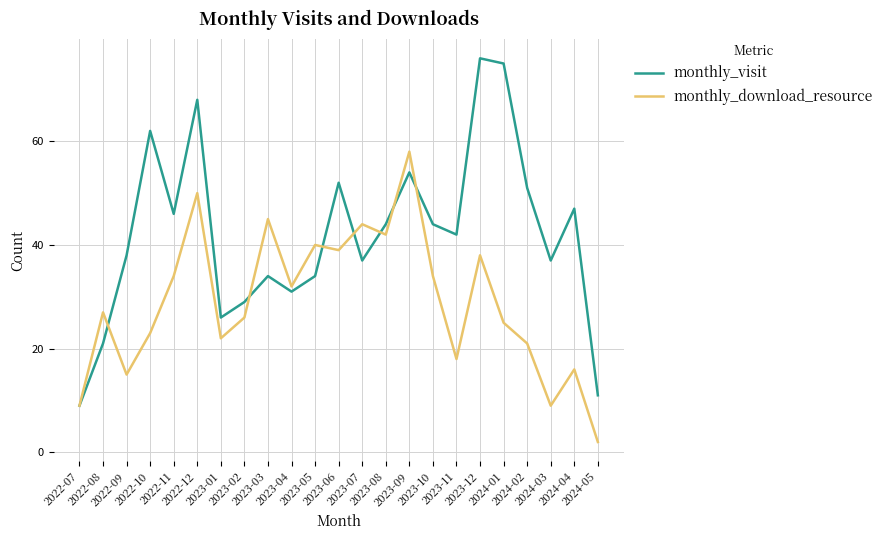

The value of monthly_visit at 2022-12 is 68. True or false?

True